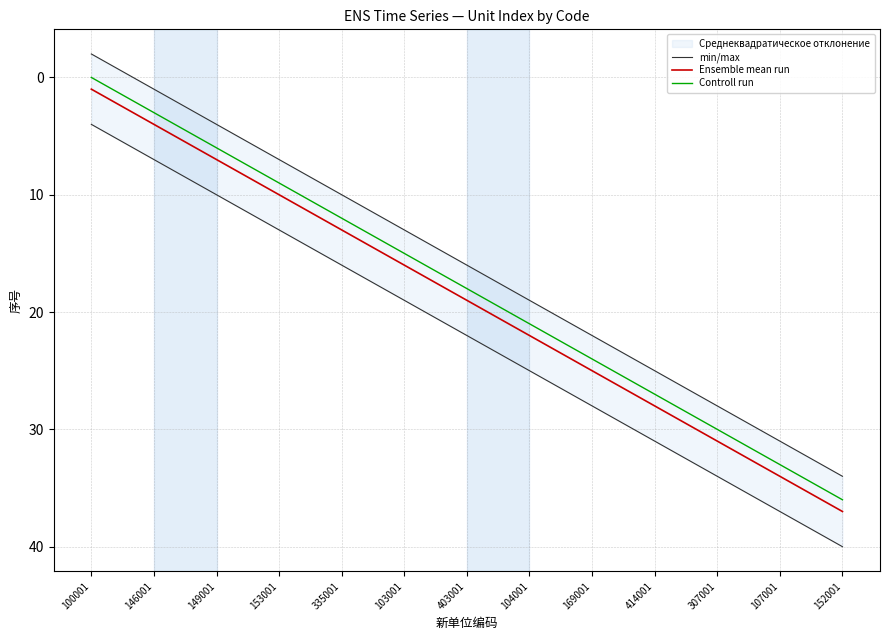

What position from the left is 25?

26